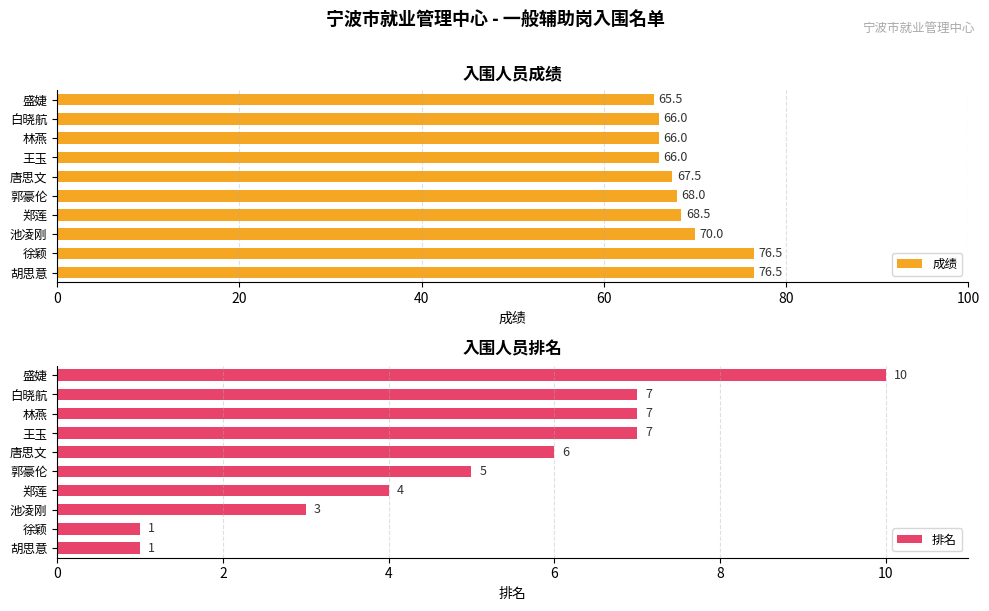

How many data points in 排名 are above 6?

4